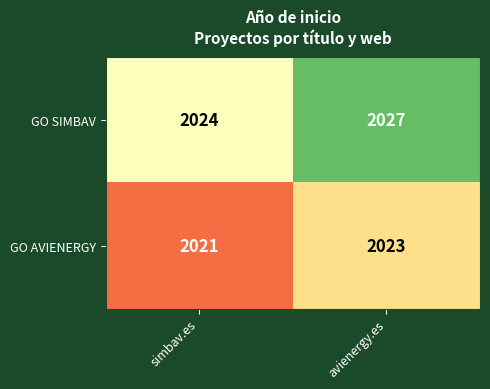

At which label is GO AVIENERGY closest to 2022?

simbav.es